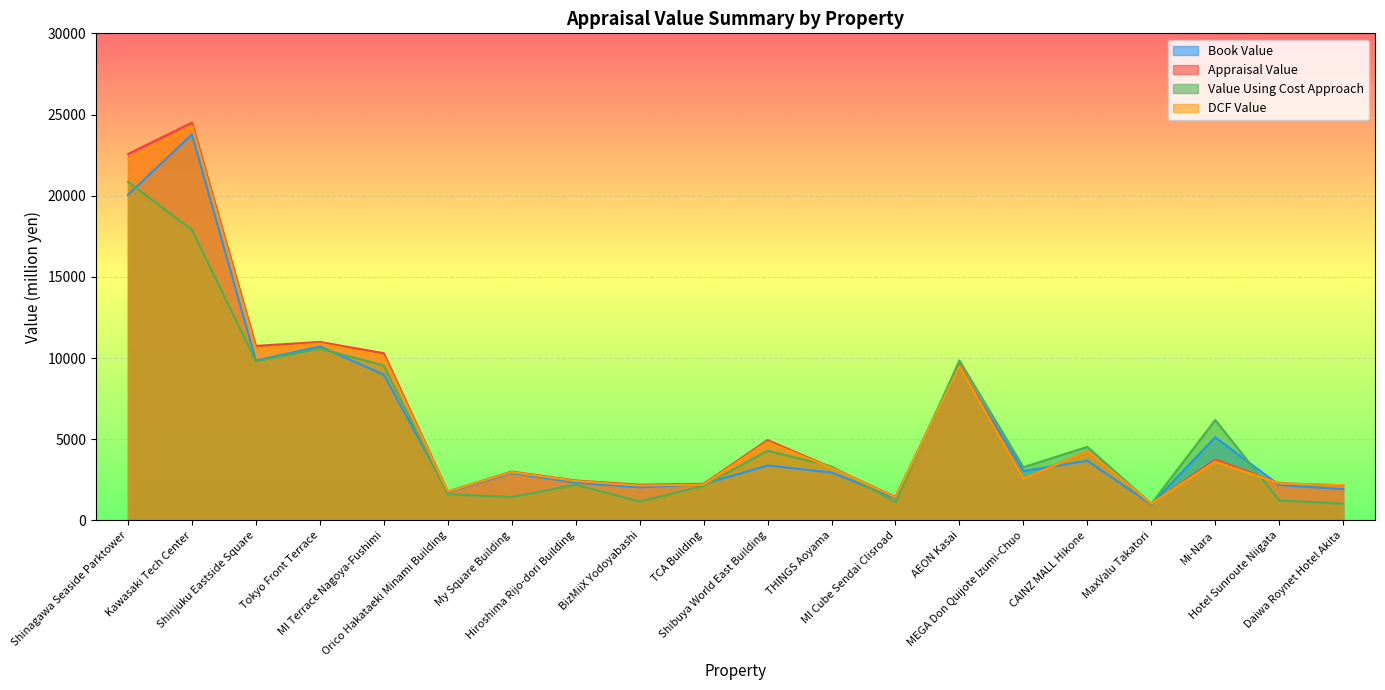

What is the average value of the Book Value series?

5939